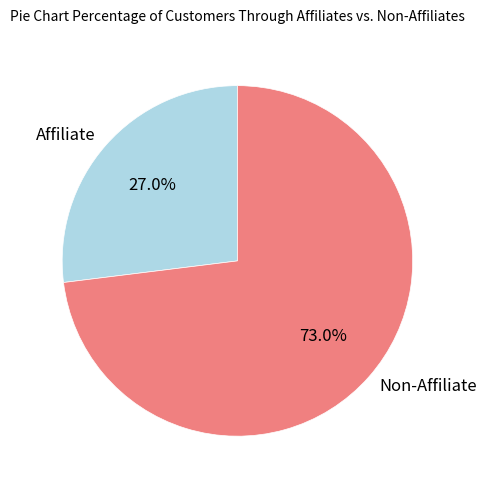

How many segments does this pie chart have?

2